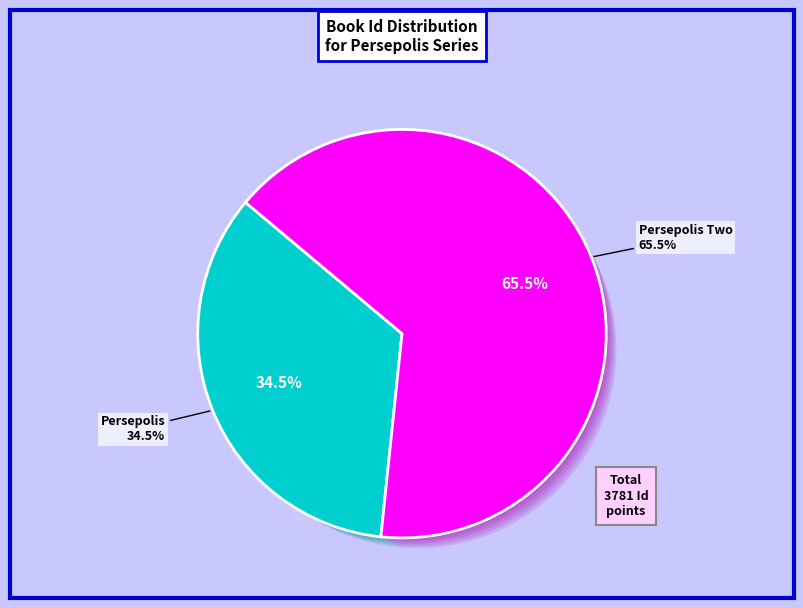

Count the number of slices in the pie.

2